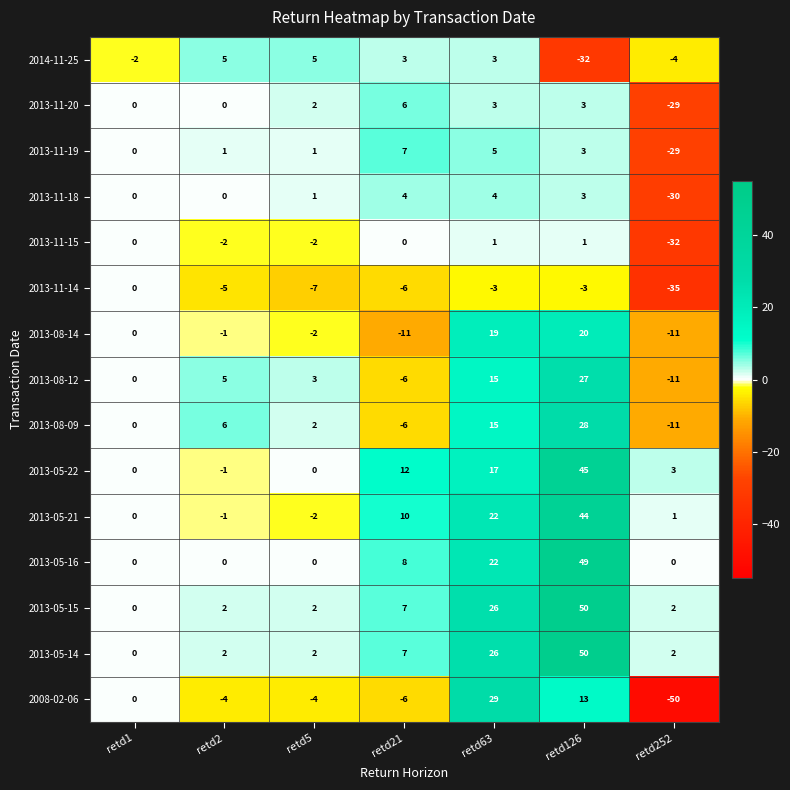

Between retd63 and retd126, which series saw the biggest shift?

2014-11-25